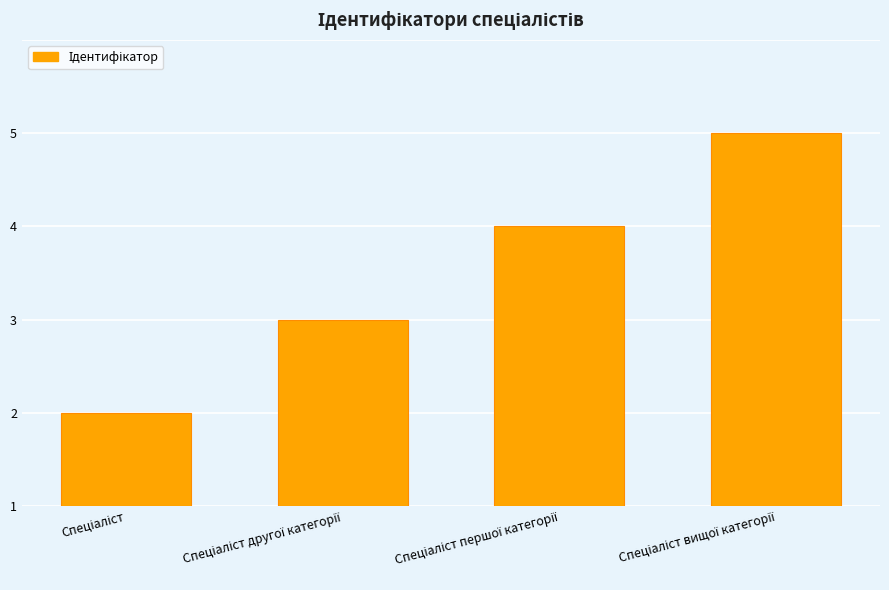

What is the change in value from Спеціаліст другої категорії to Спеціаліст першої категорії?

+1